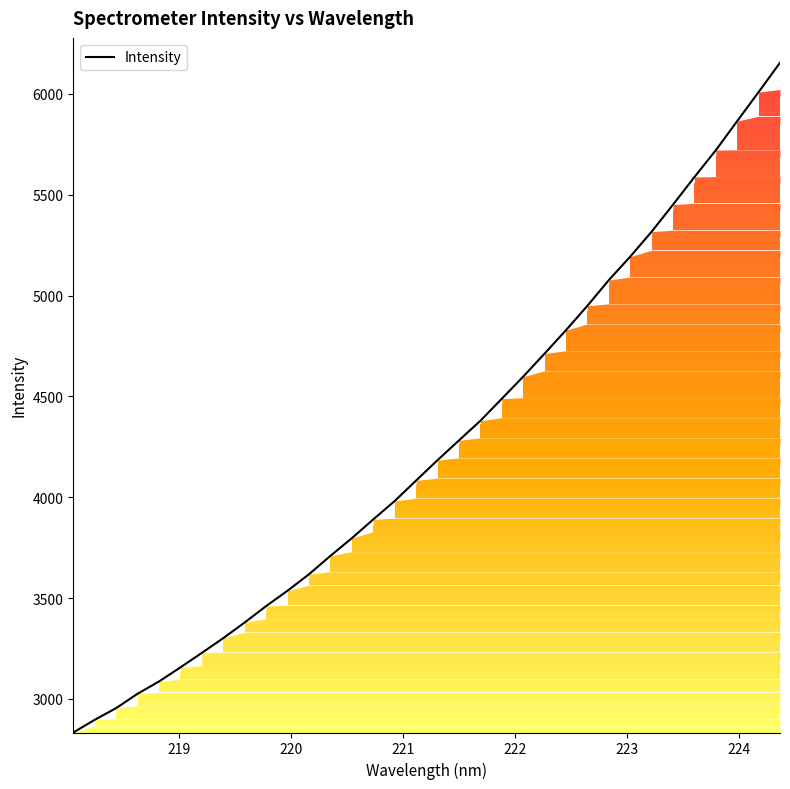

How many lines are shown in the chart?

1